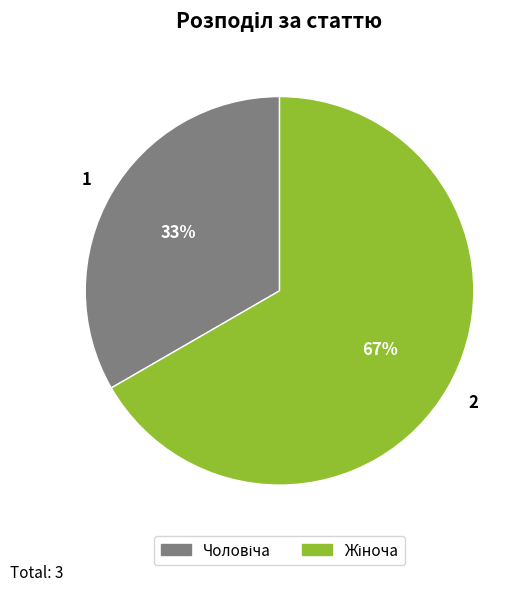

Count the number of slices in the pie.

2